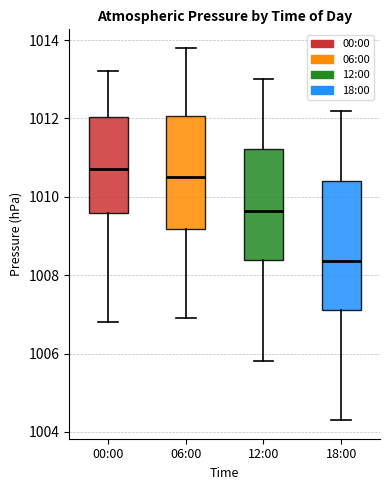

Where does the lower whisker of the box for 06:00 end on the y-axis? The values are not printed on the chart, so give them approximately, as read against the axis.

1007.0